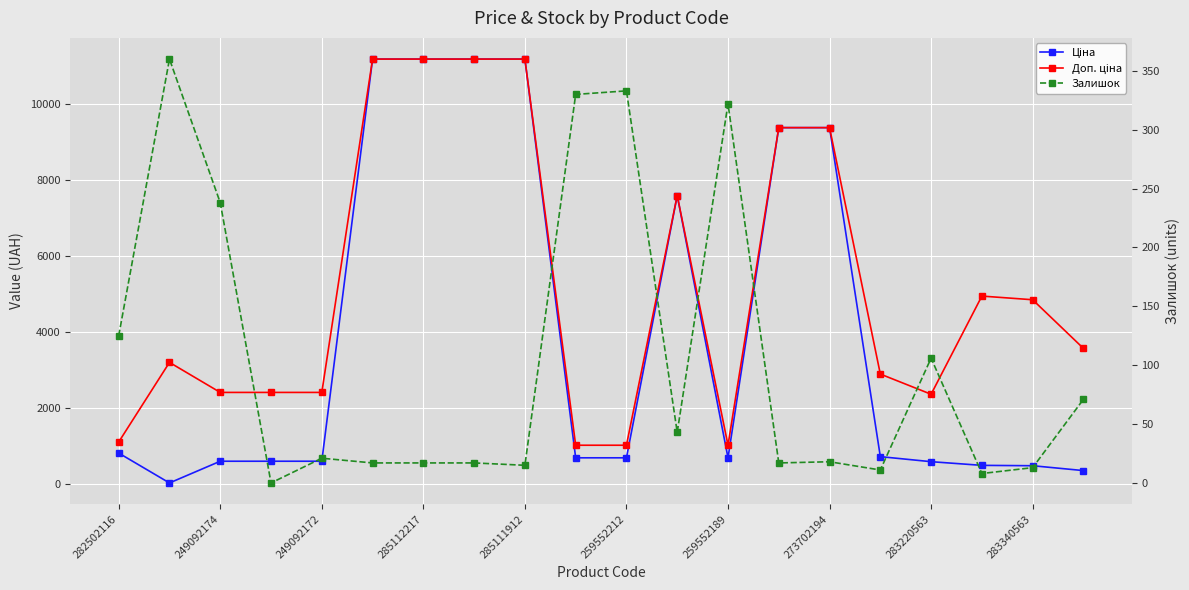

True or false: Ціна and Доп. ціна intersect in this chart.

False